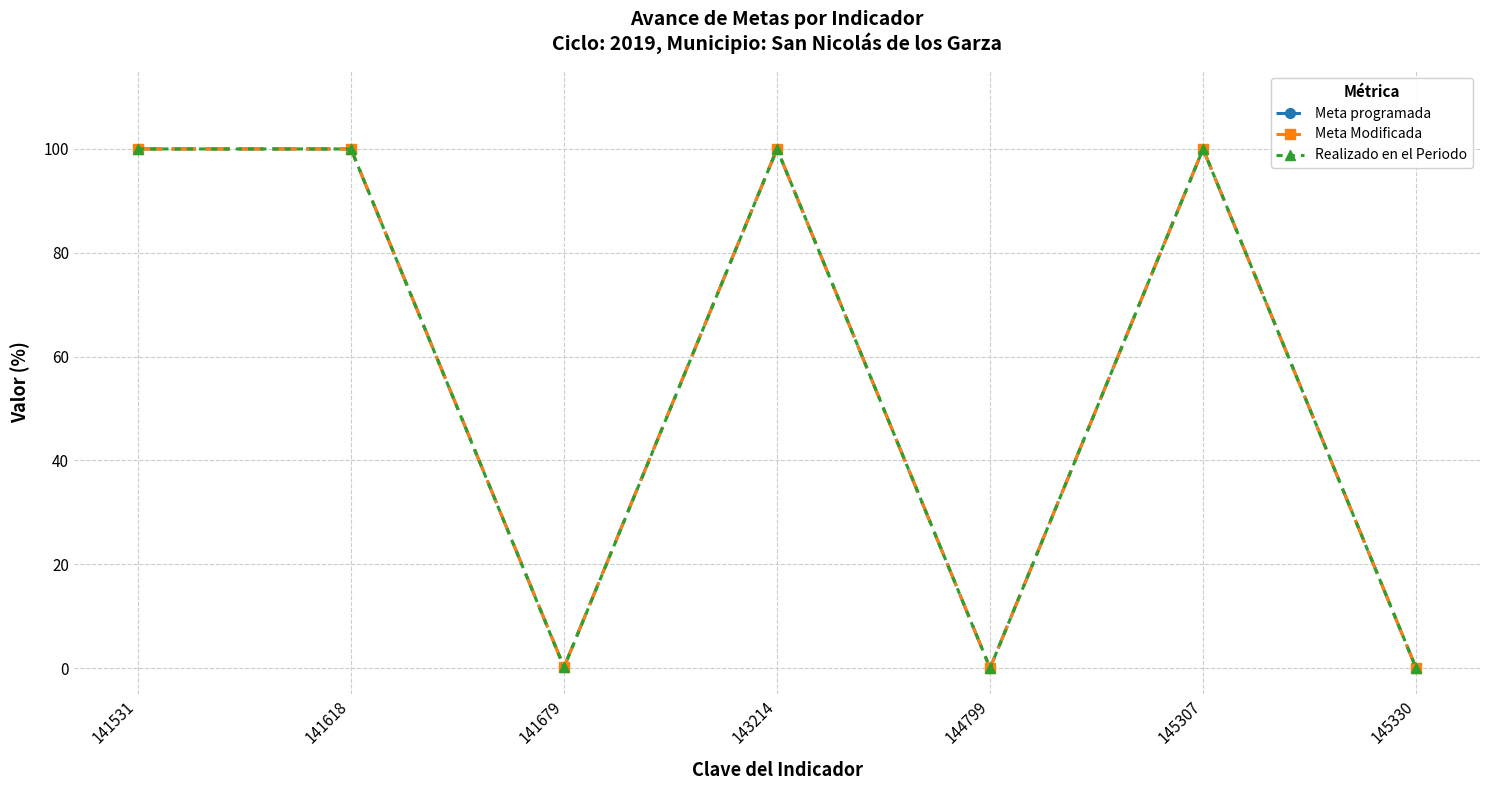

In Meta Modificada, how many points are lower than both neighbors (excluding endpoints)?

2